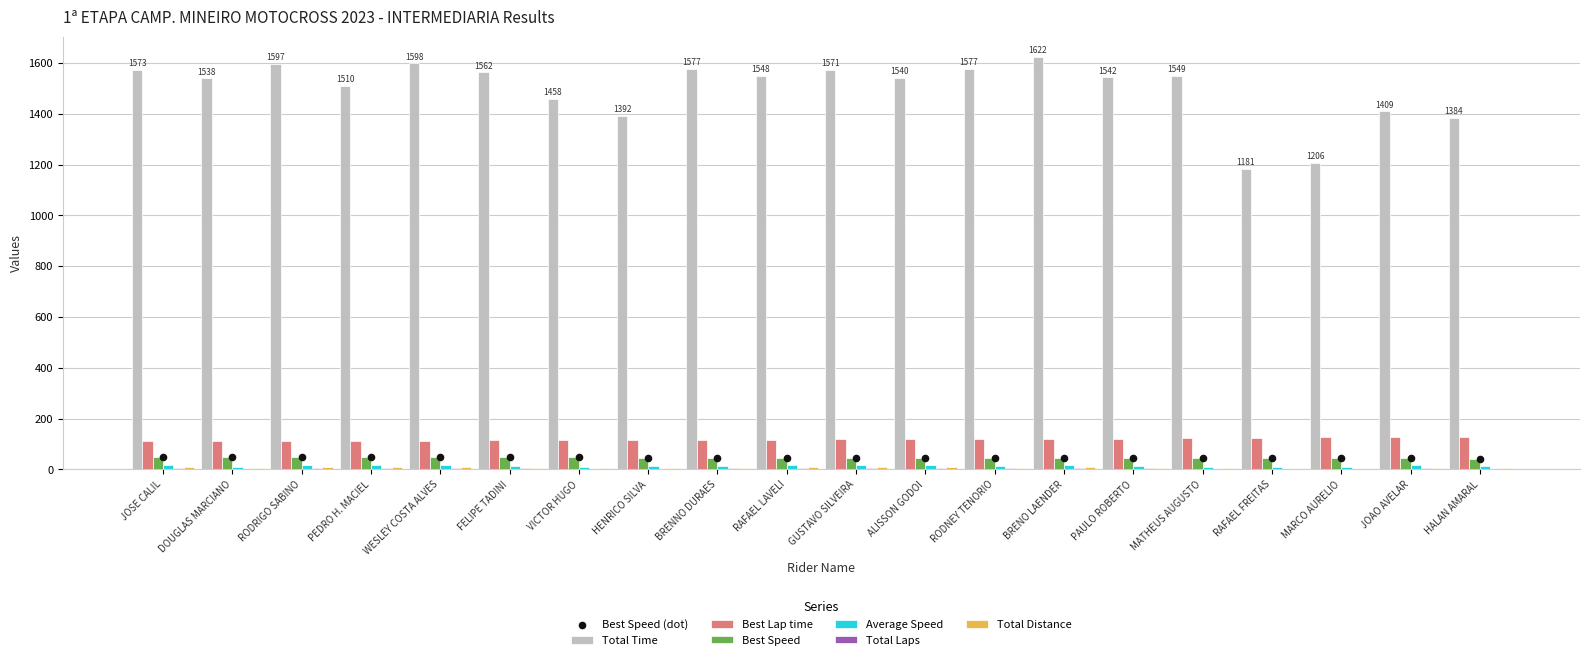

Which series contains the highest Y value?

Total Time